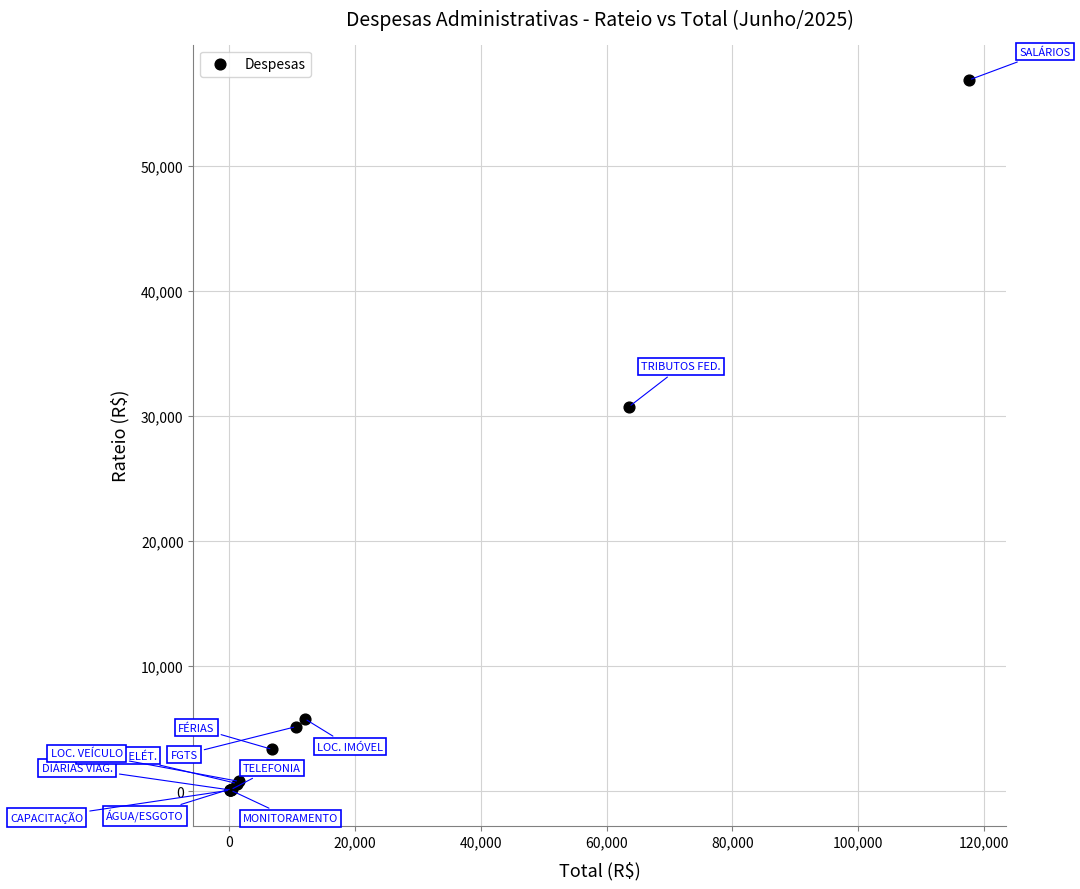

What Y value in the scatter plot is closest to 28485?

30739.0